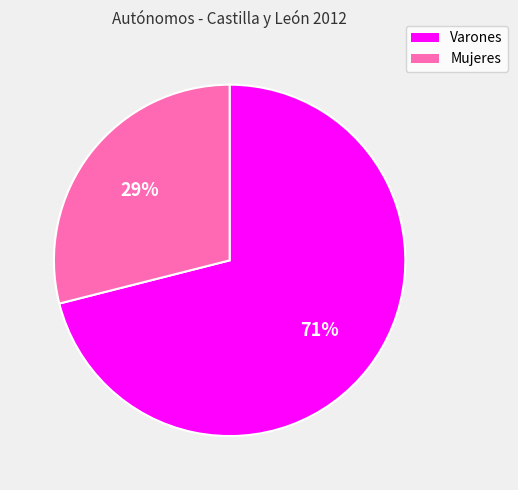

What is the ratio of the value at Mujeres to the value at Varones?

0.4